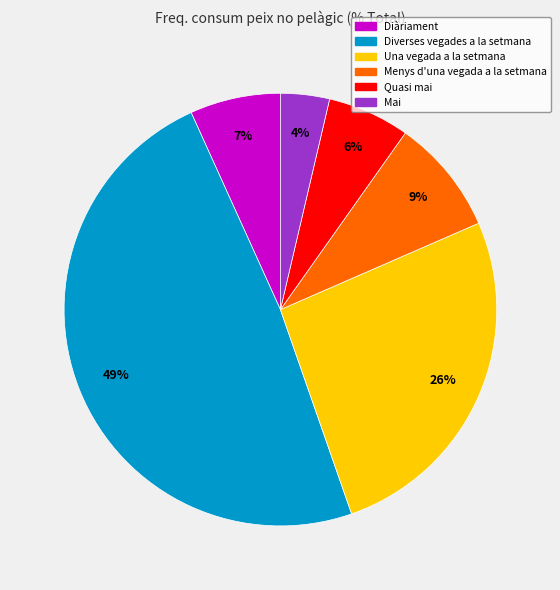

What is the ratio of the value at Diverses vegades a la setmana to the value at Una vegada a la setmana?

1.9